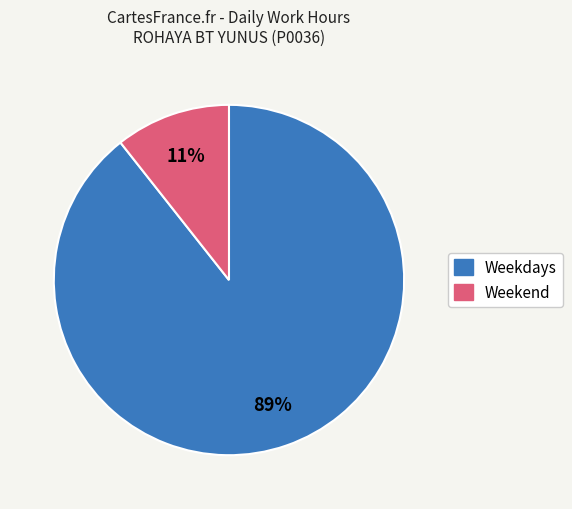

Is there a majority slice in this chart?

Yes